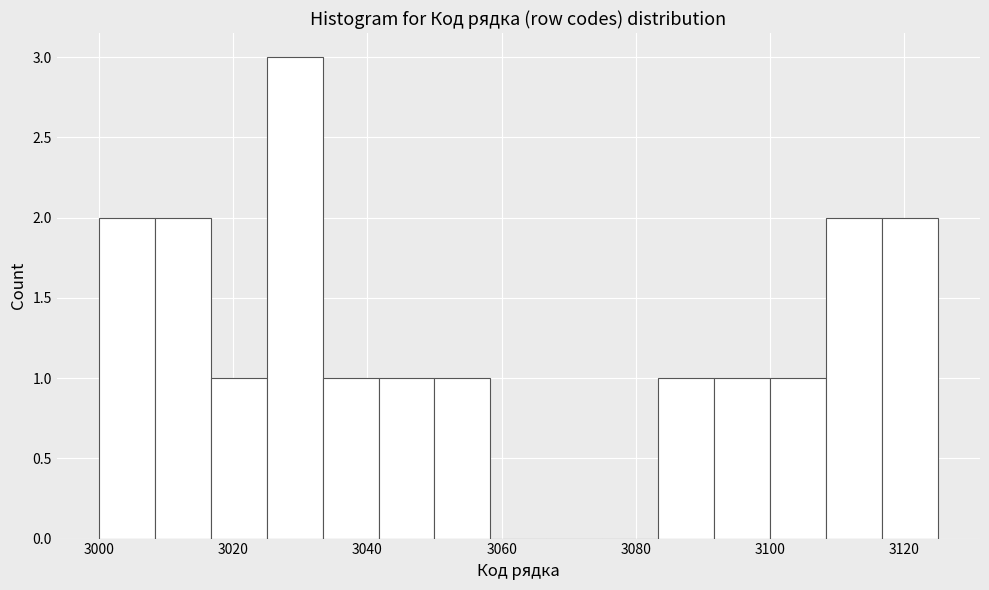

What is the height of the bar covering 3008 to 3016 on the x-axis? Neither the bar edges nor the heights are printed on the chart, so give them approximately, as read against the axes.

2